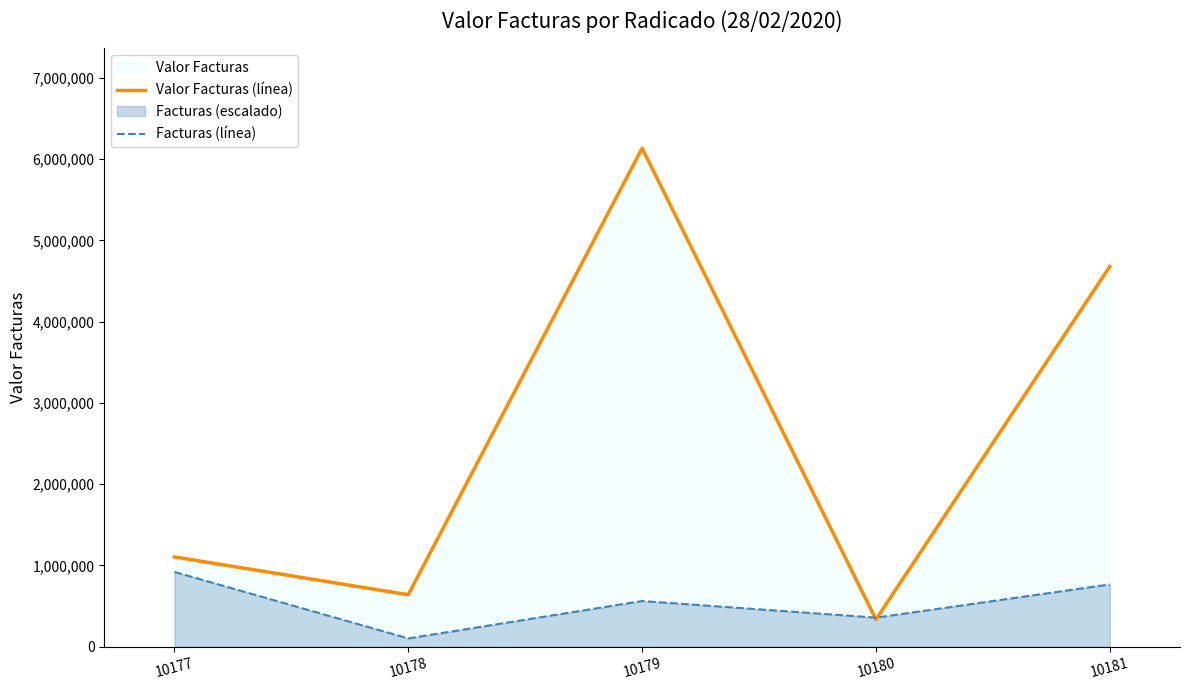

List the series in order of their peak value, lowest first.

Facturas (línea), Valor Facturas (línea)